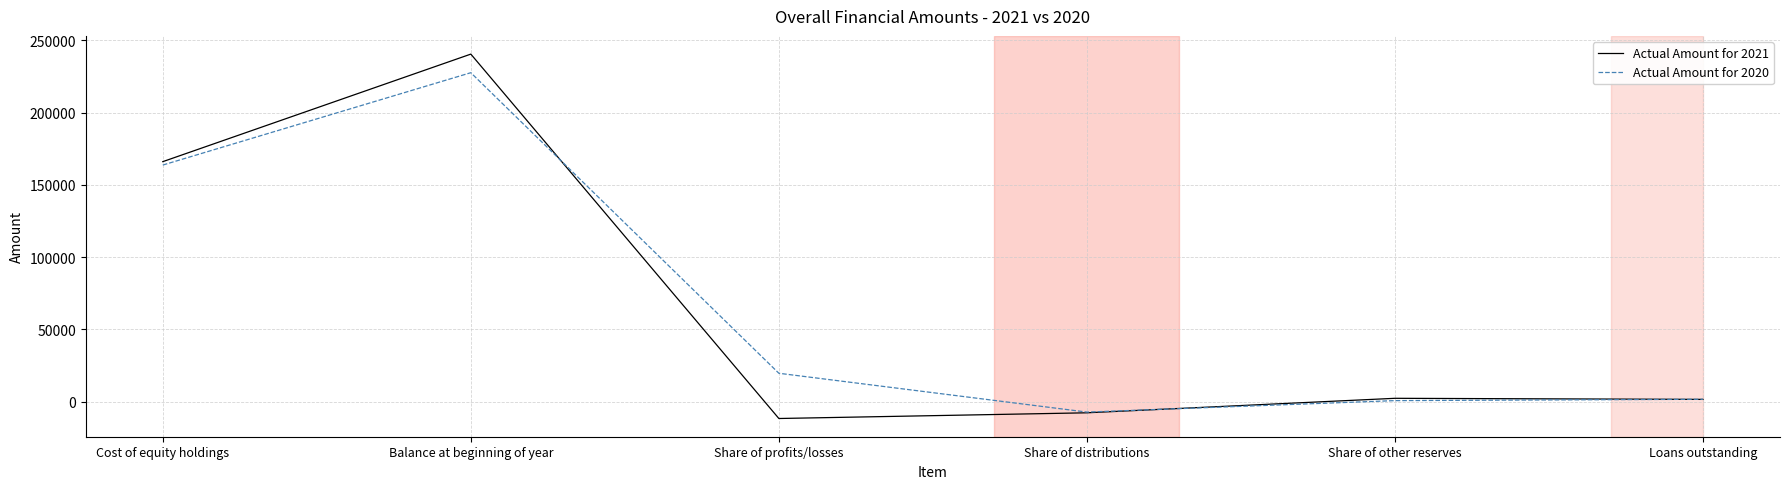

What is the maximum value shown in the chart?

240427